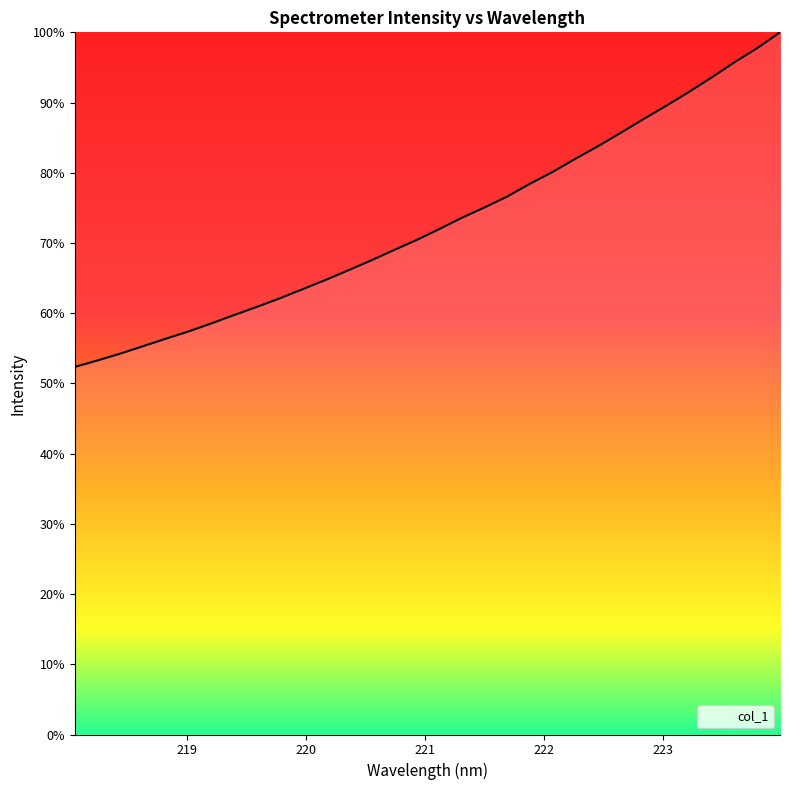

What is the maximum value shown in the chart?

100.0